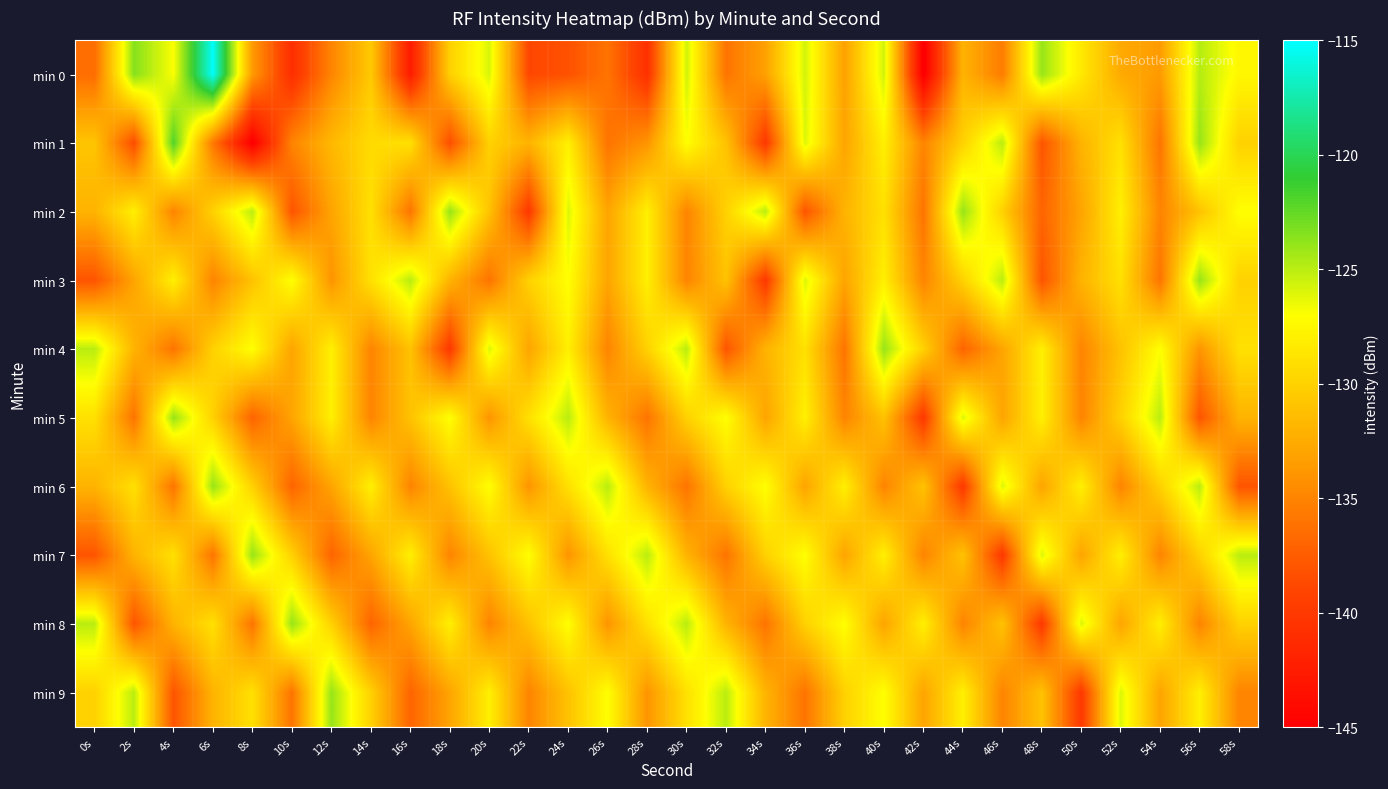

Which series has the largest range (max minus min)?

min 0